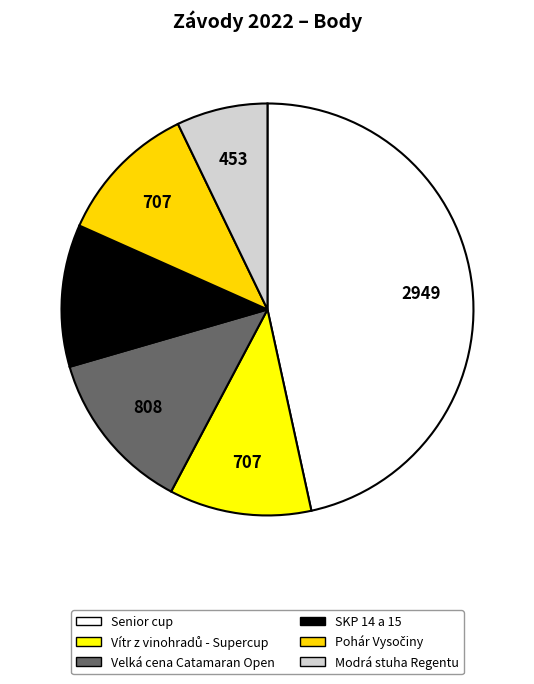

Does Modrá stuha Regentu account for over 50% of the chart?

No